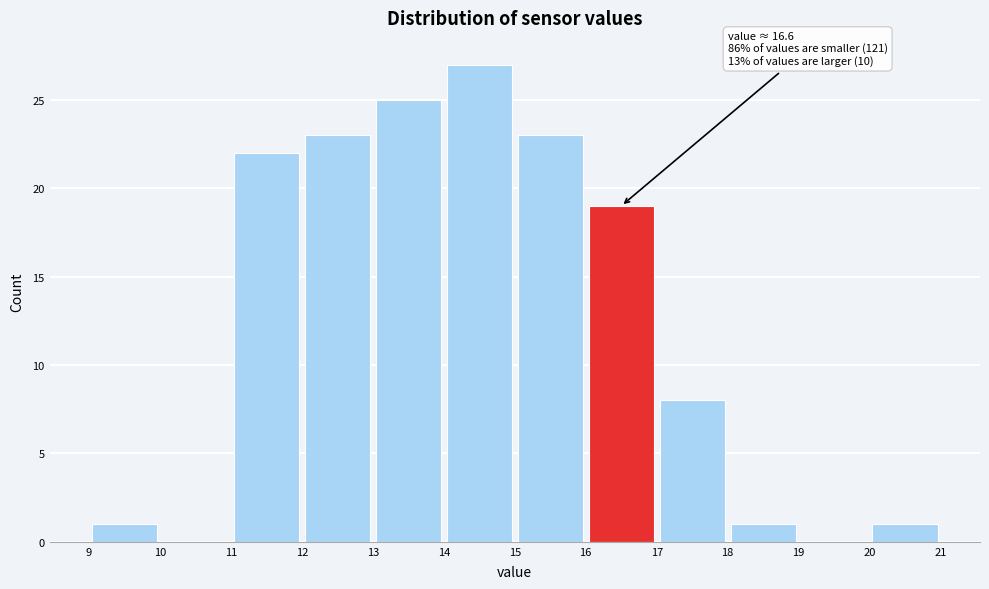

Over which range of the x-axis is the bar tallest?

14 to 15